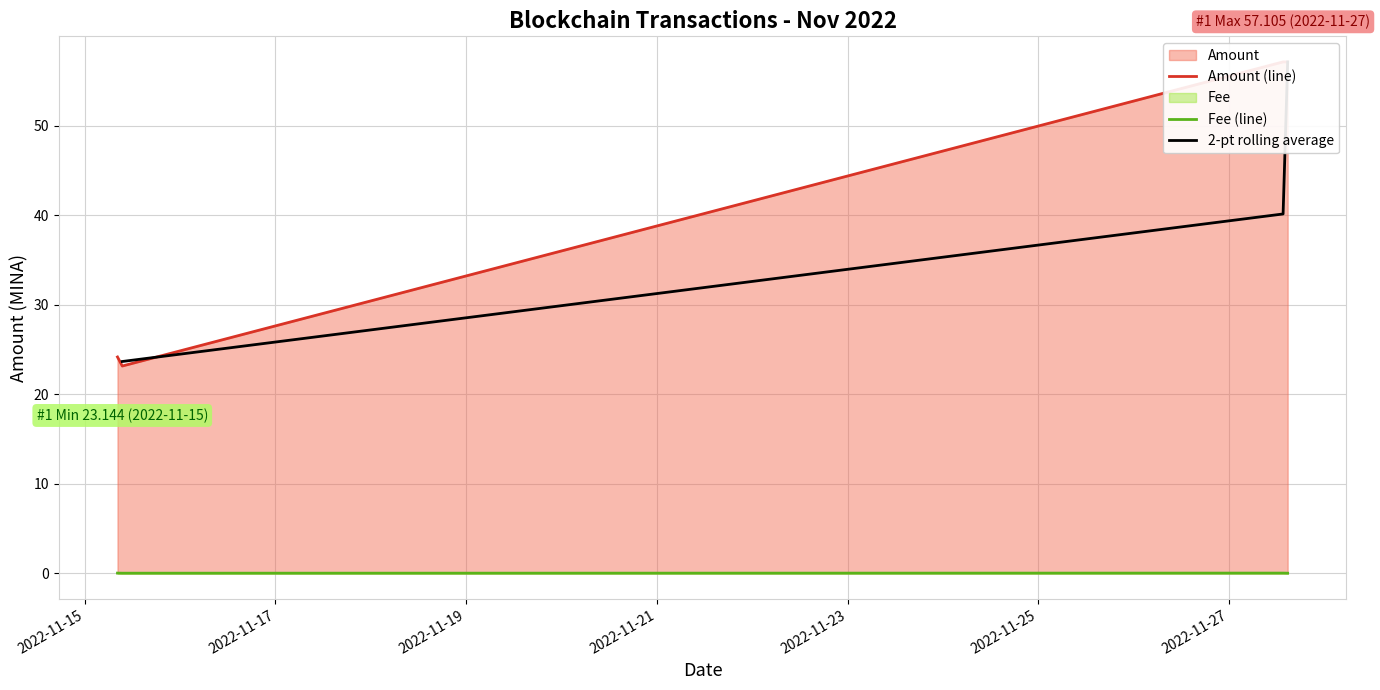

At how many categories does at least one series exceed 38?

2